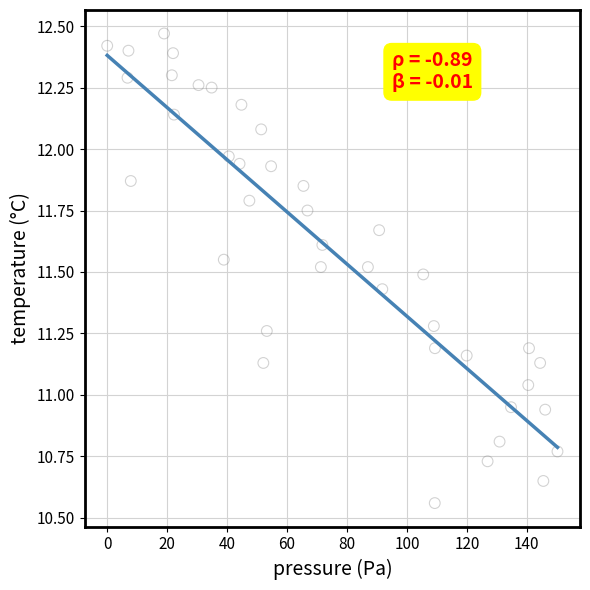

What is the range of X values (max minus min)?

150.2